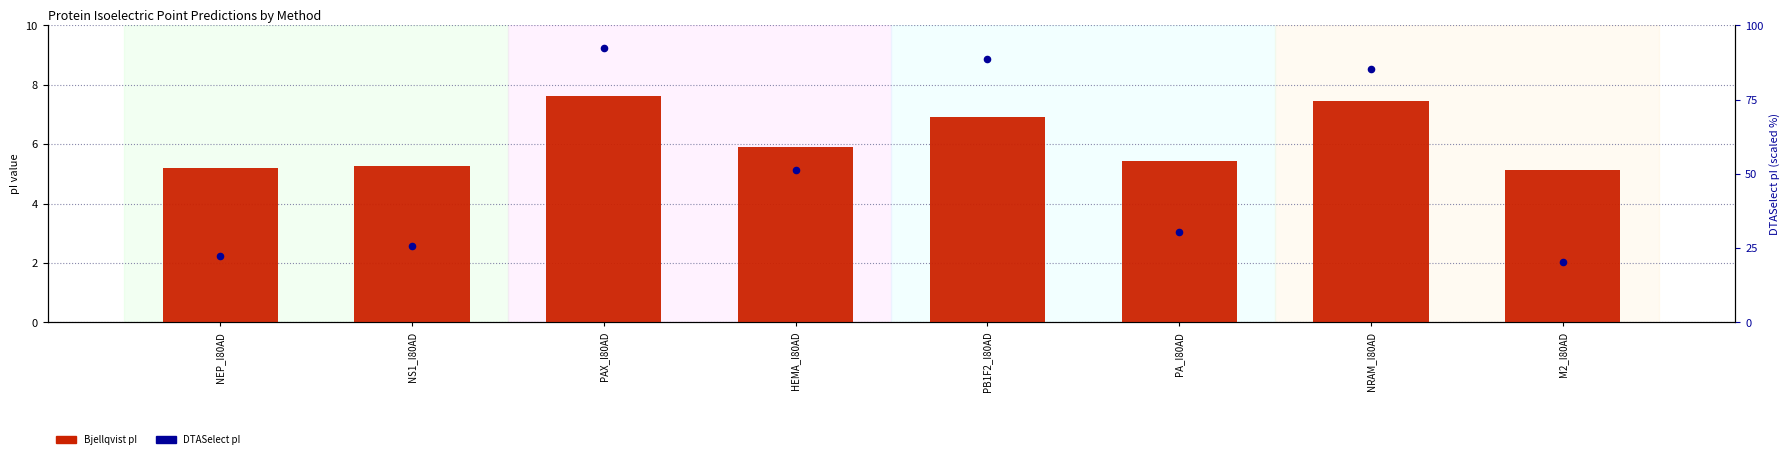

Which series has the largest total across all categories?

DTASelect pI